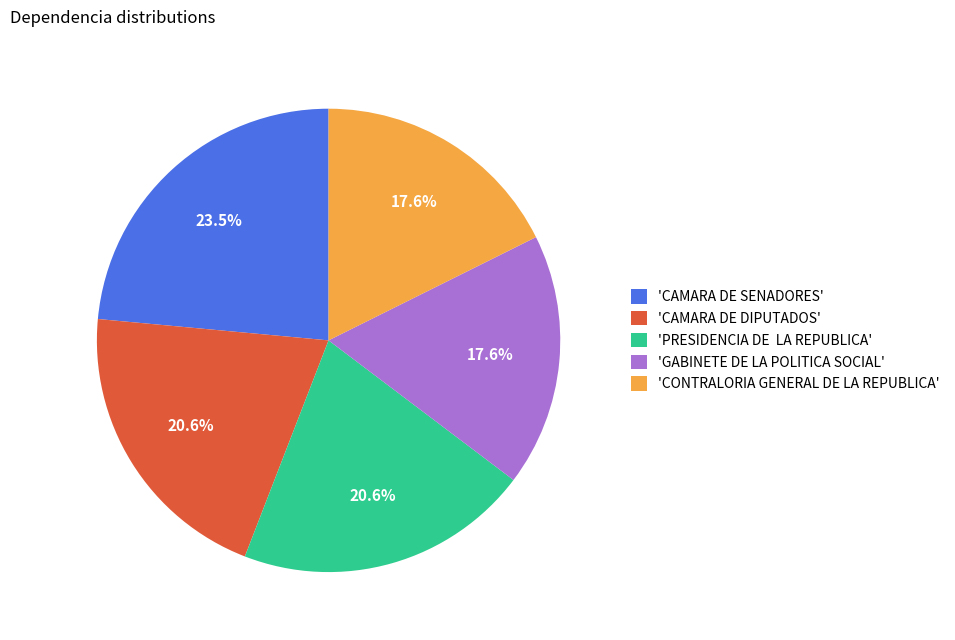

Which has a higher value, 'CAMARA DE DIPUTADOS' or 'CONTRALORIA GENERAL DE LA REPUBLICA'?

'CAMARA DE DIPUTADOS'